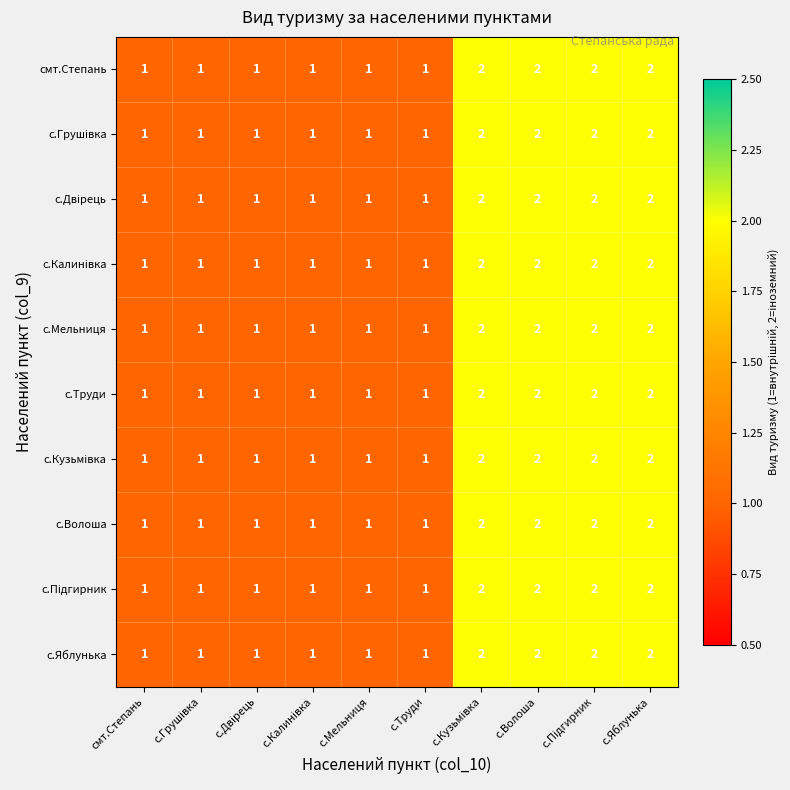

What is the sum of all с.Яблунька values?

14